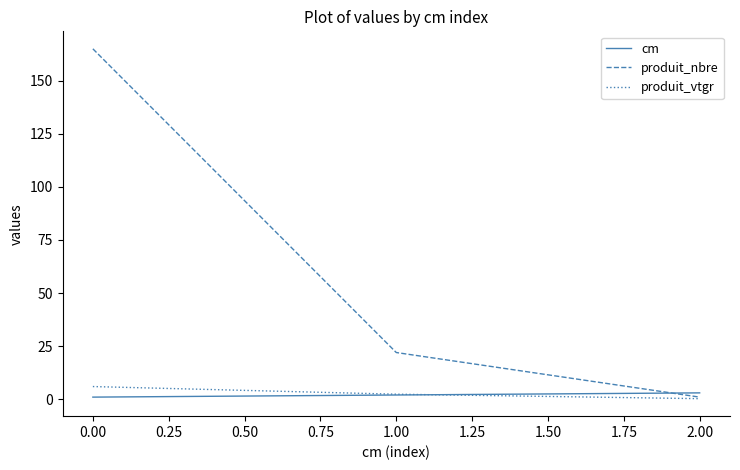

The value of produit_nbre at 0.00 is 268.8. True or false?

False